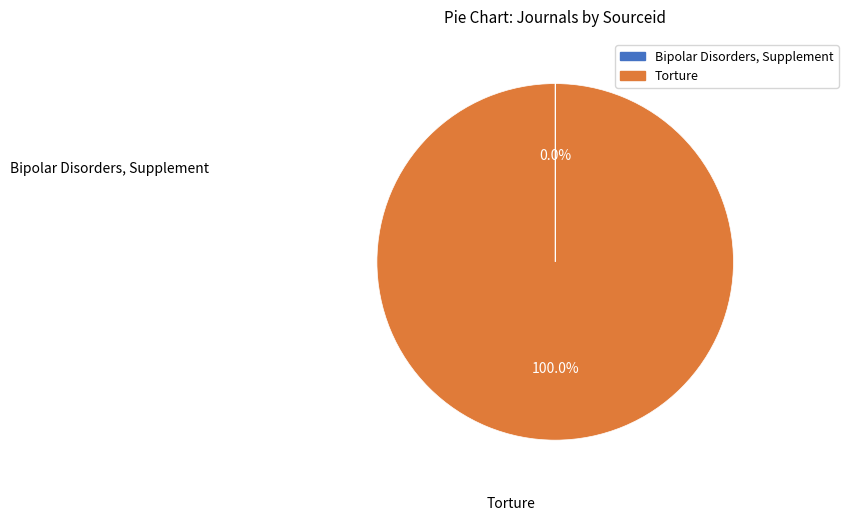

Which slice is the largest?

Torture